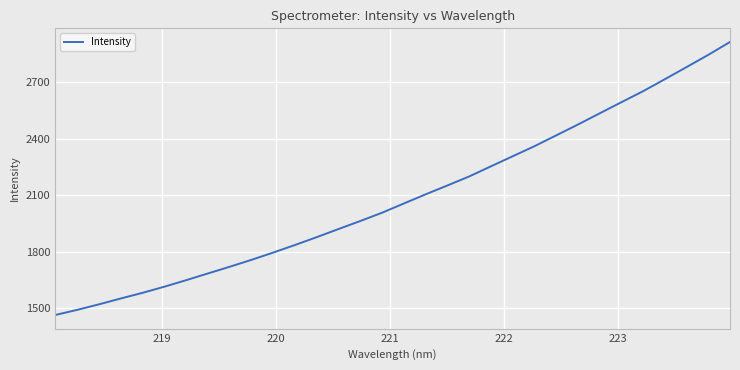

What is the minimum value shown in the chart?

1465.1